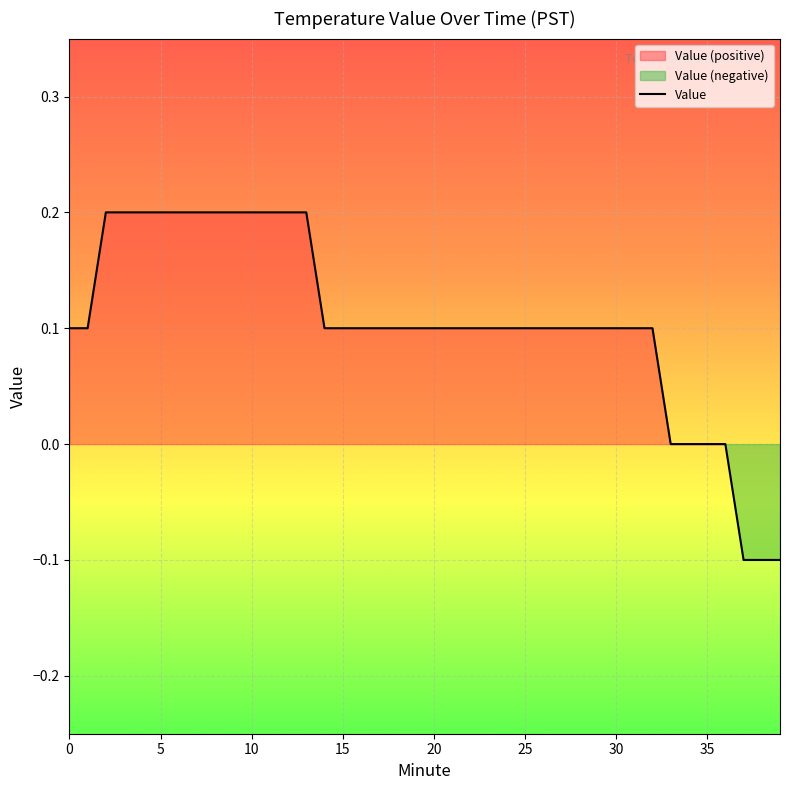

What is the value of the 25th point from the left?

0.1